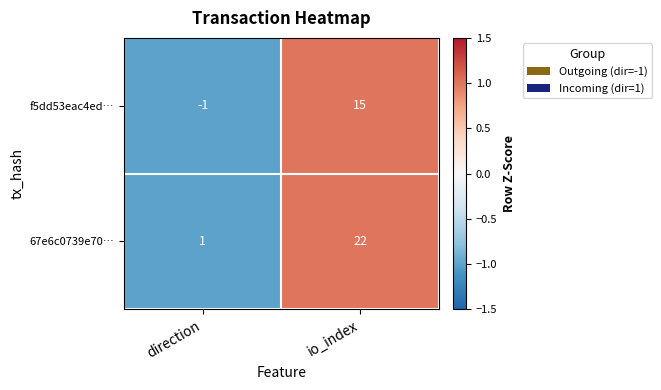

Which series has the widest spread of values?

67e6c0739e70…